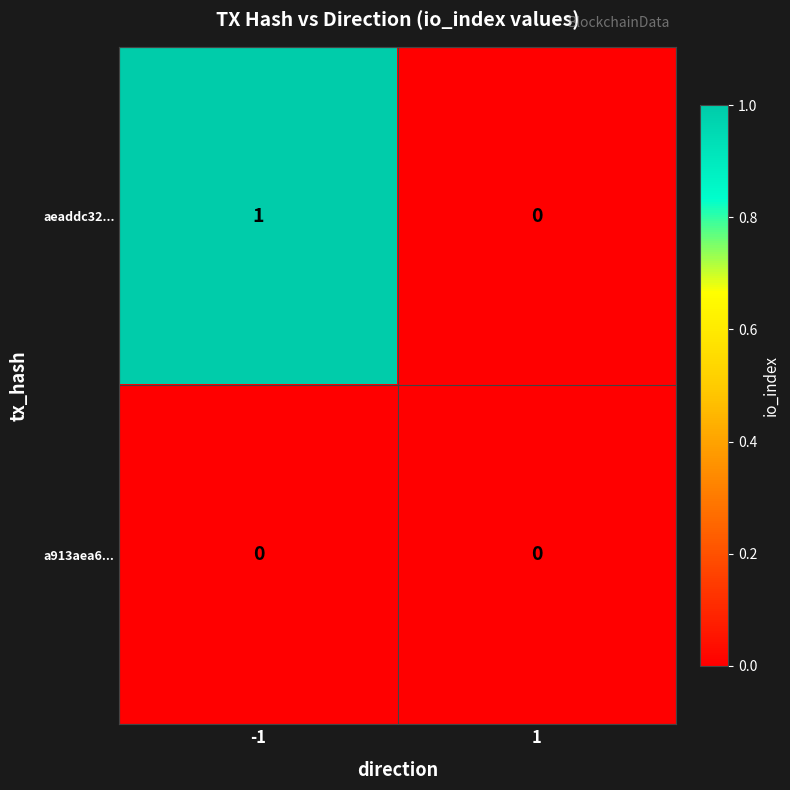

Which series has the largest total across all categories?

aeaddc32...